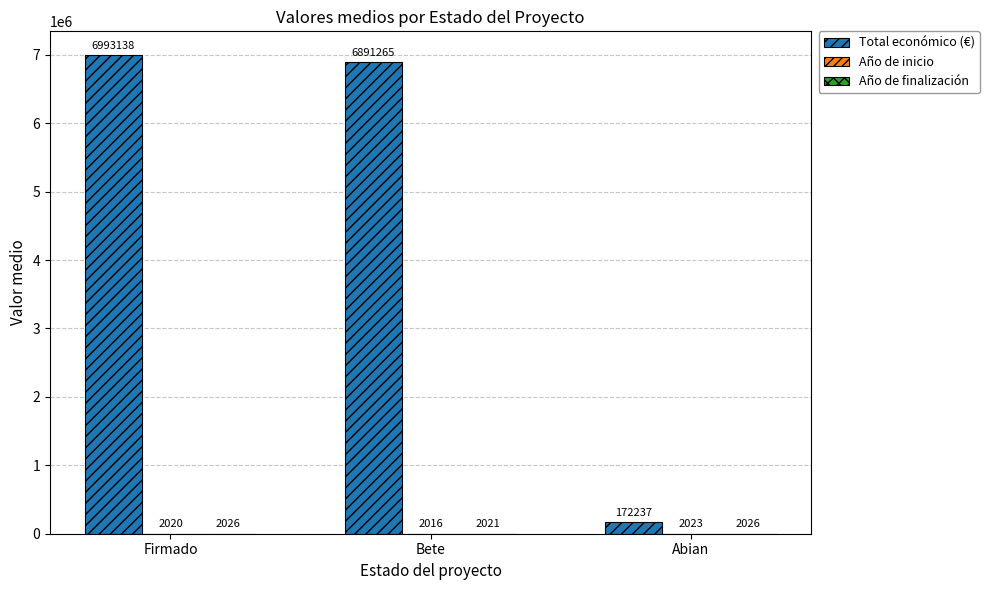

The value of Total económico (€) at Abian is 172237.0. True or false?

True